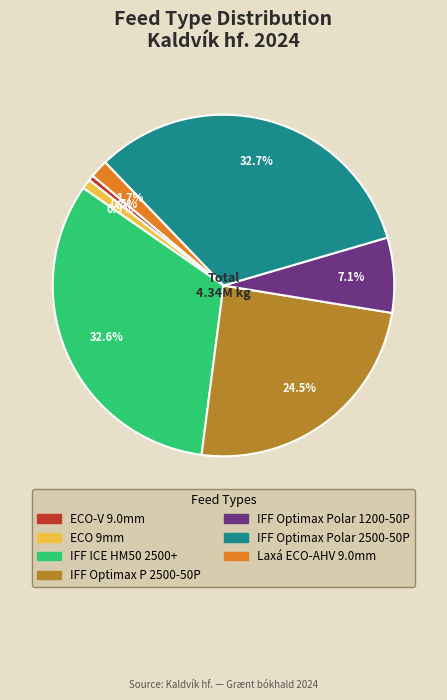

Does any single category account for the majority?

No